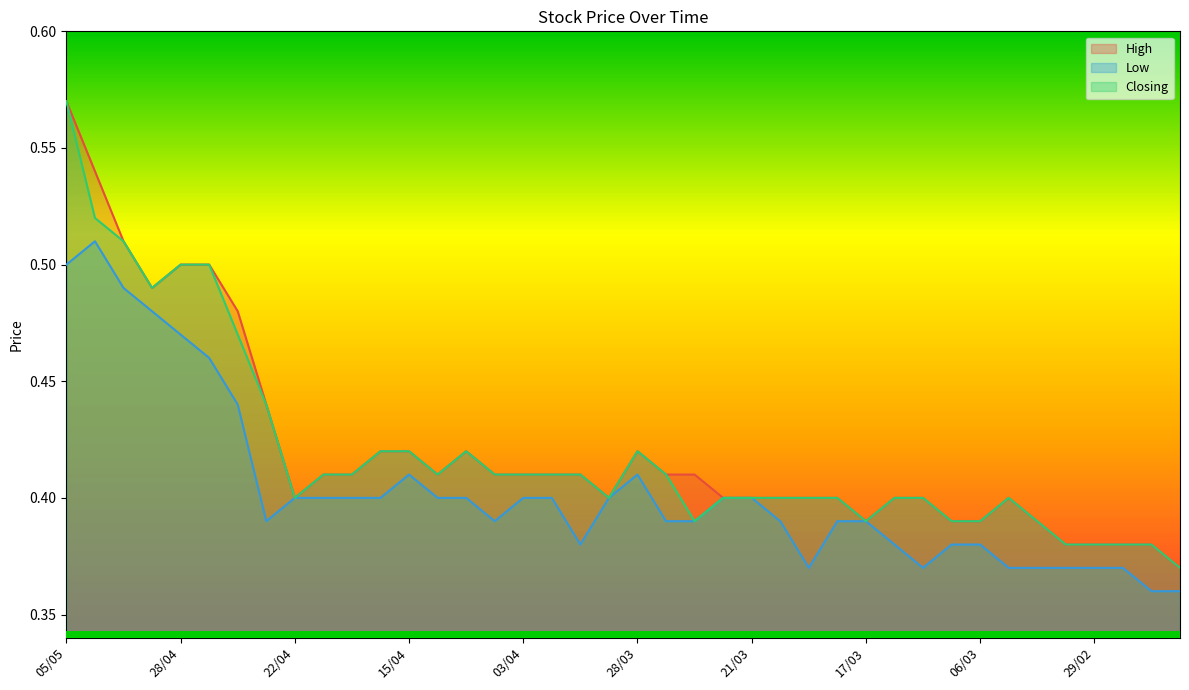

True or false: High and Closing intersect in this chart.

False